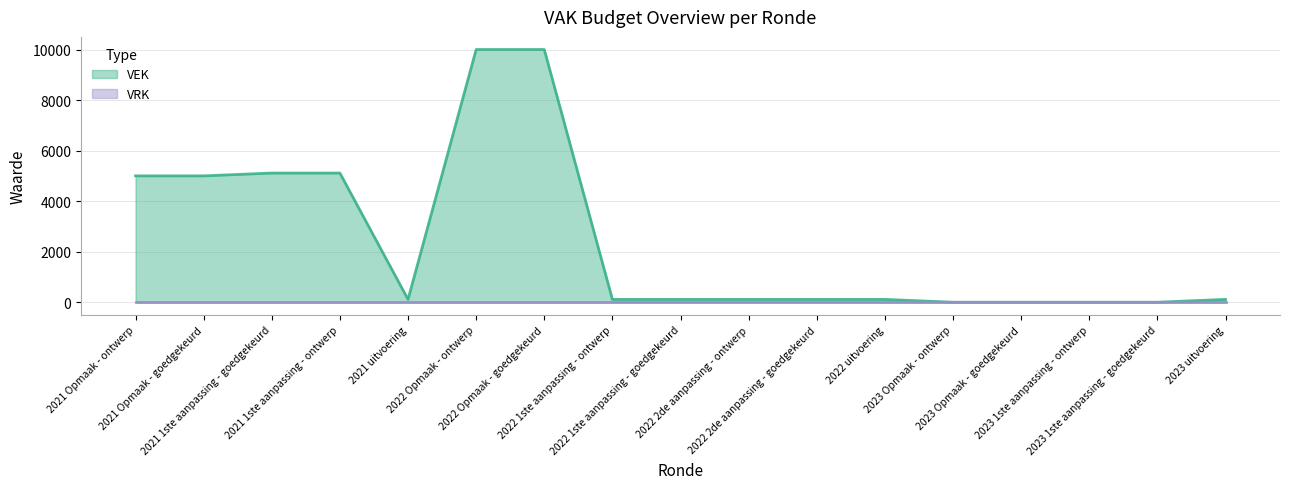

Reading left to right, extract all data points from this chart.

5000	5000	5111	5111	111	10000	10000	111	111	111	111	111	0	0	0	0	111